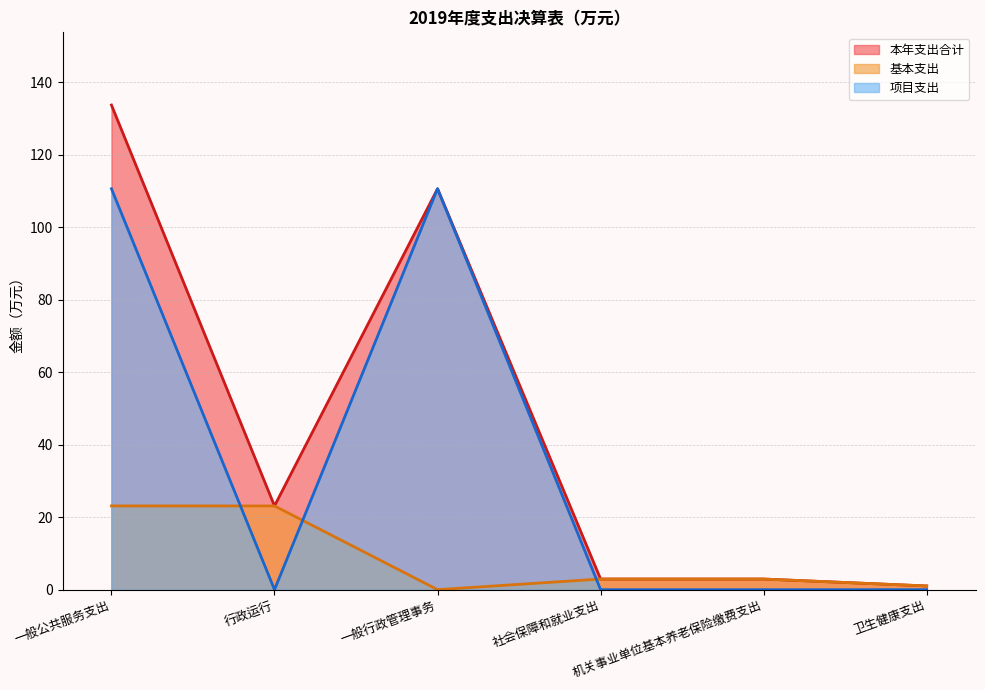

Does the chart have visible grid lines?

Yes